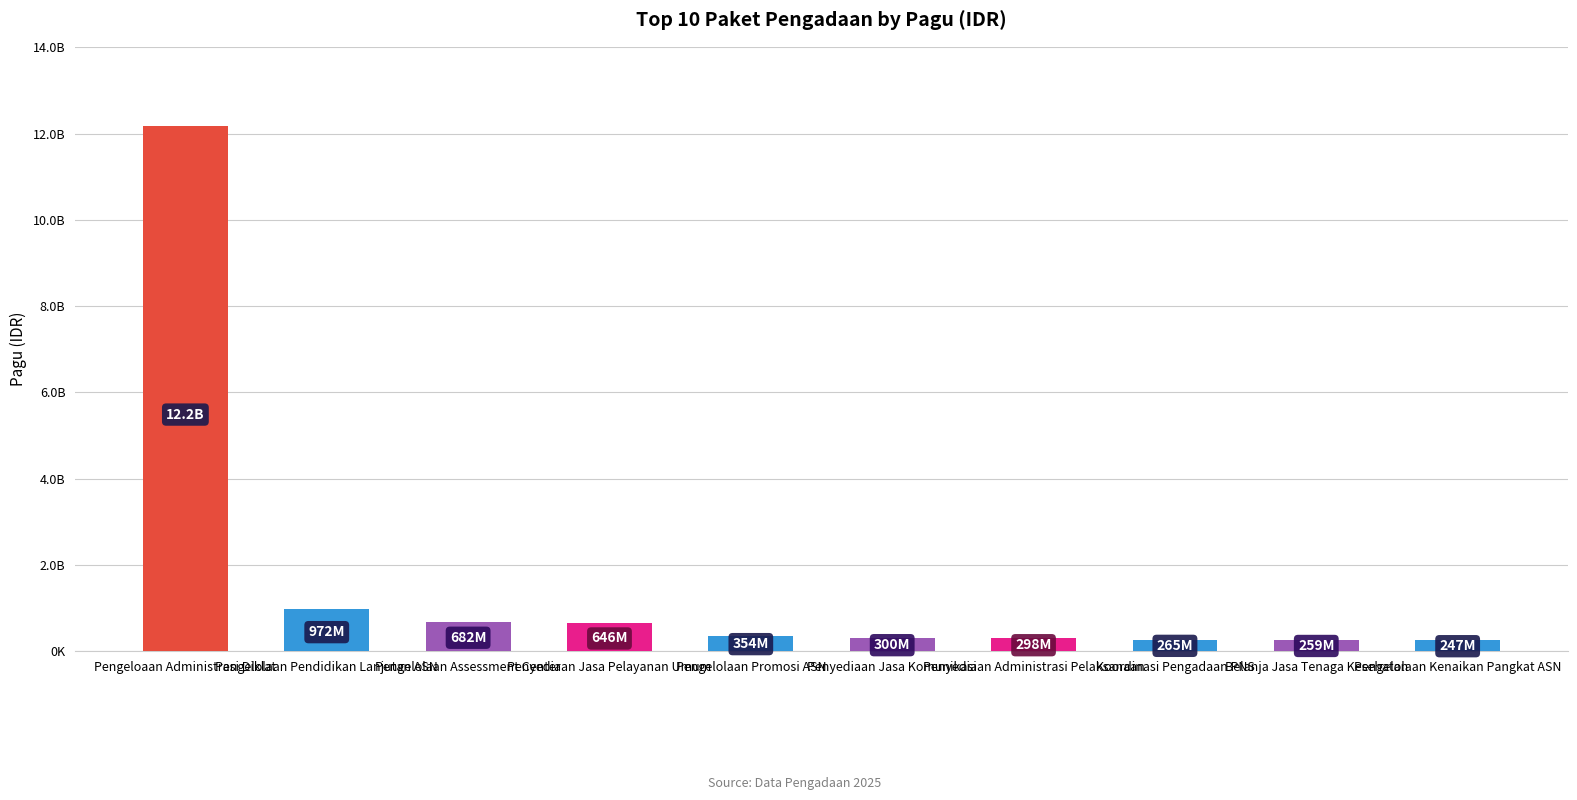

Does the chart contain any negative values?

No